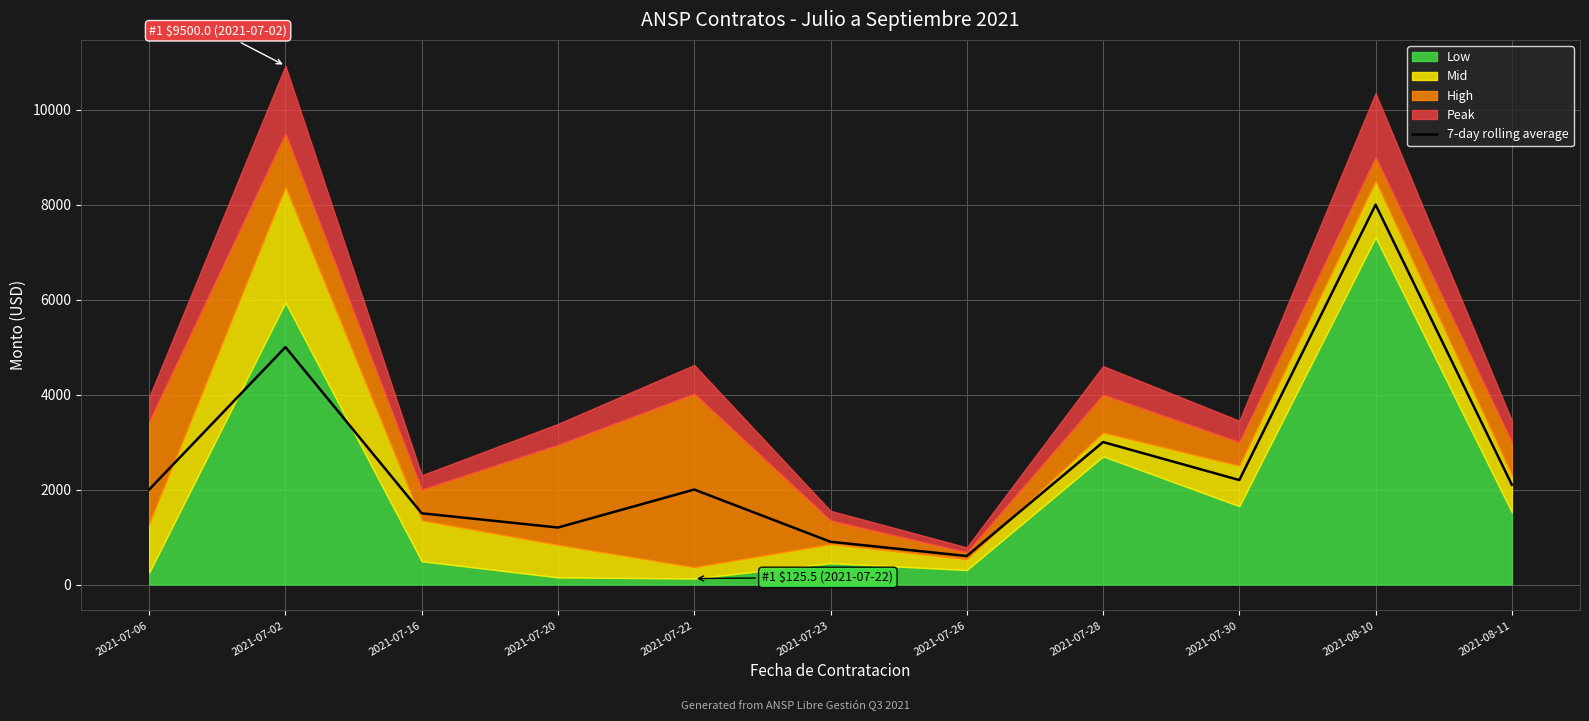

True or false: the data has more than 0 interior local peaks.

True